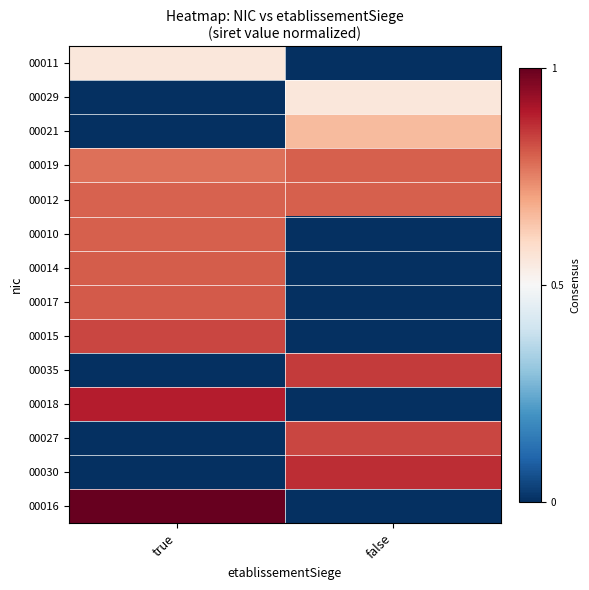

Reading left to right, extract all data points from this chart.

00011: true=0.6	false=0.0
00029: true=0.0	false=0.6
00021: true=0.0	false=0.7
00019: true=0.8	false=0.8
00012: true=0.8	false=0.8
00010: true=0.8	false=0.0
00014: true=0.8	false=0.0
00017: true=0.8	false=0.0
00015: true=0.8	false=0.0
00035: true=0.0	false=0.9
00018: true=0.9	false=0.0
00027: true=0.0	false=0.8
00030: true=0.0	false=0.9
00016: true=1.0	false=0.0